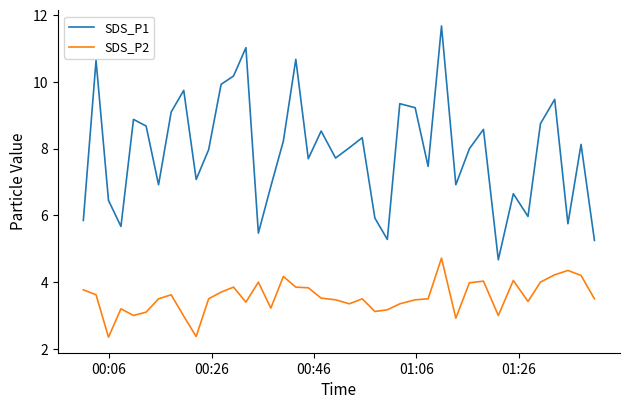

True or false: SDS_P2 and SDS_P1 intersect in this chart.

False